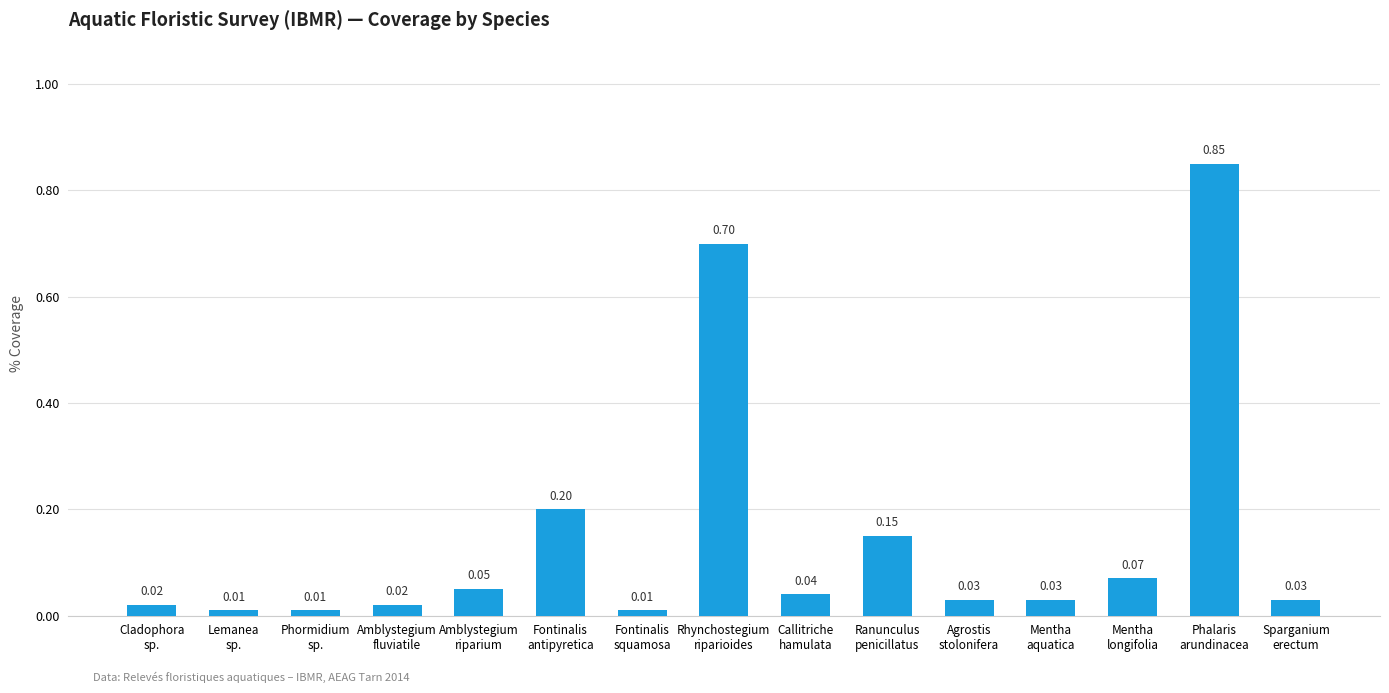

What is the sum of all values?

2.2